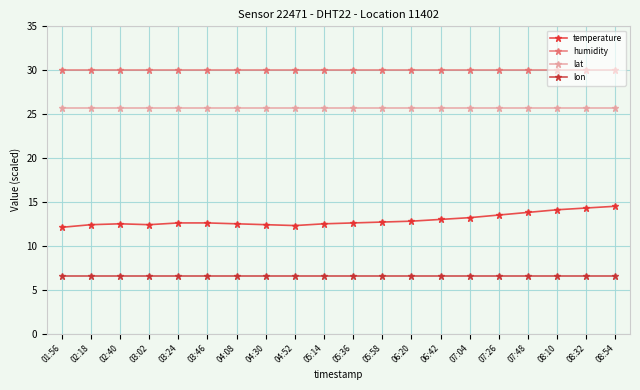

The lat series shows 25.7 at 03:46. True or false?

True